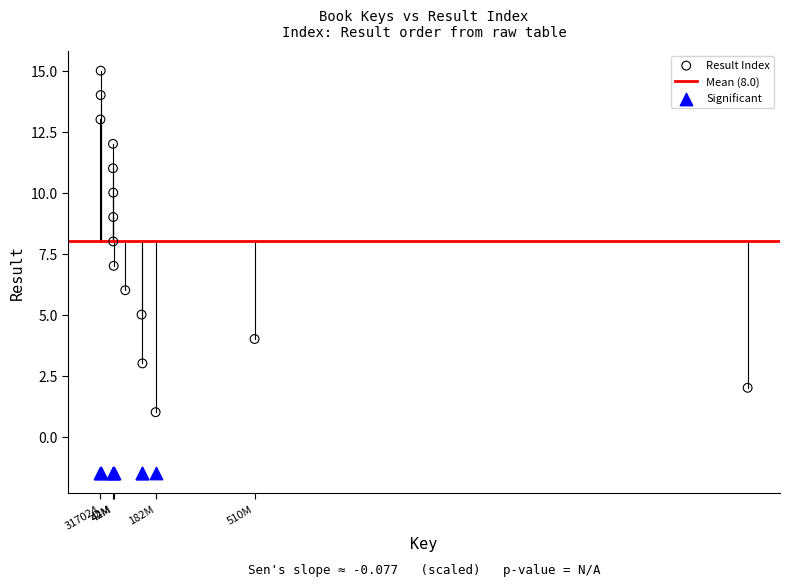

Which series contains the lowest Y value?

Significant